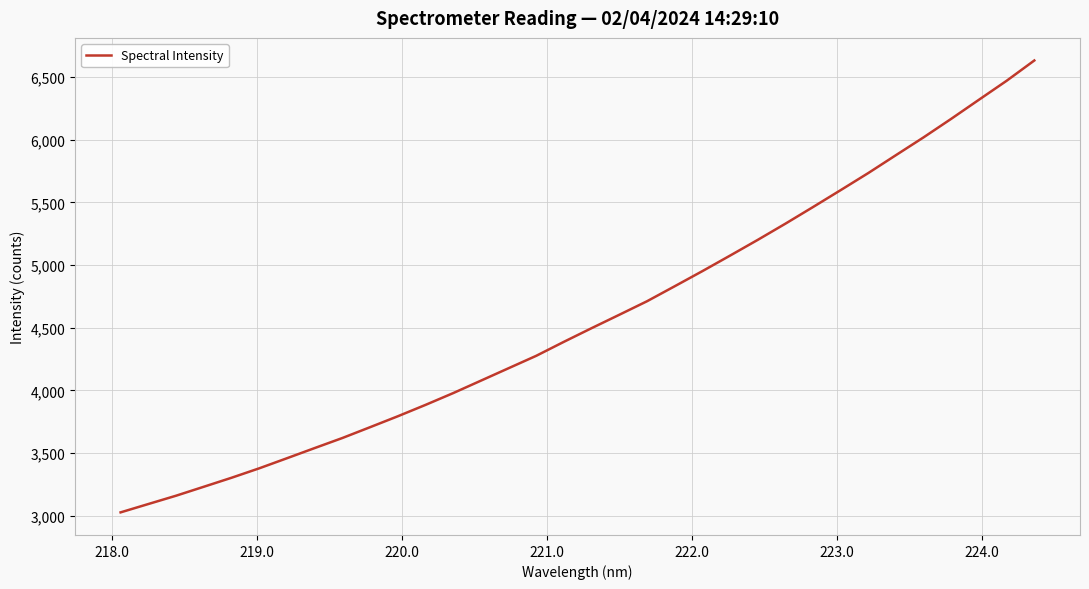

What is the sum of all values?

155561.0